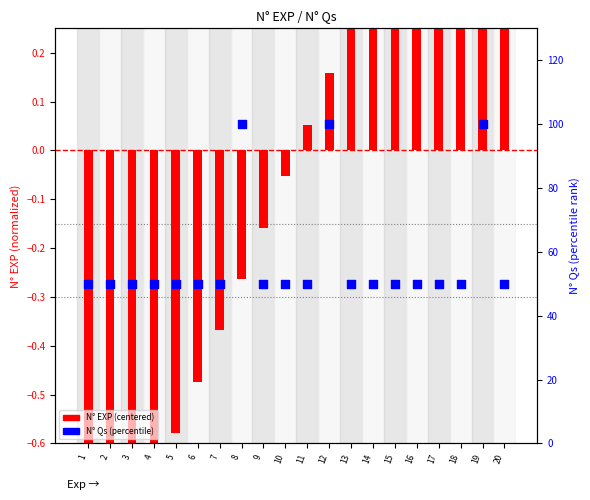

Is the value of N° EXP (centered) at 3 greater than the value of N° Qs (percentile) at 12?

No